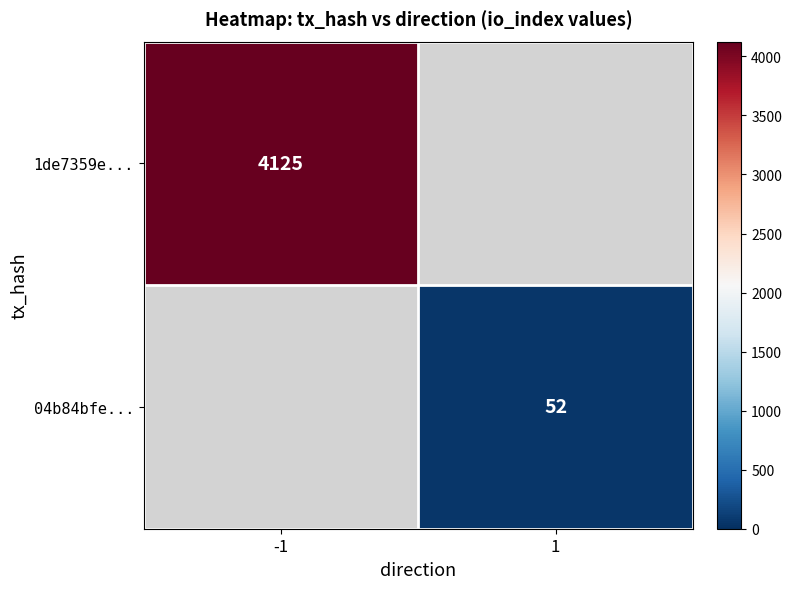

How many series are shown in this chart?

2